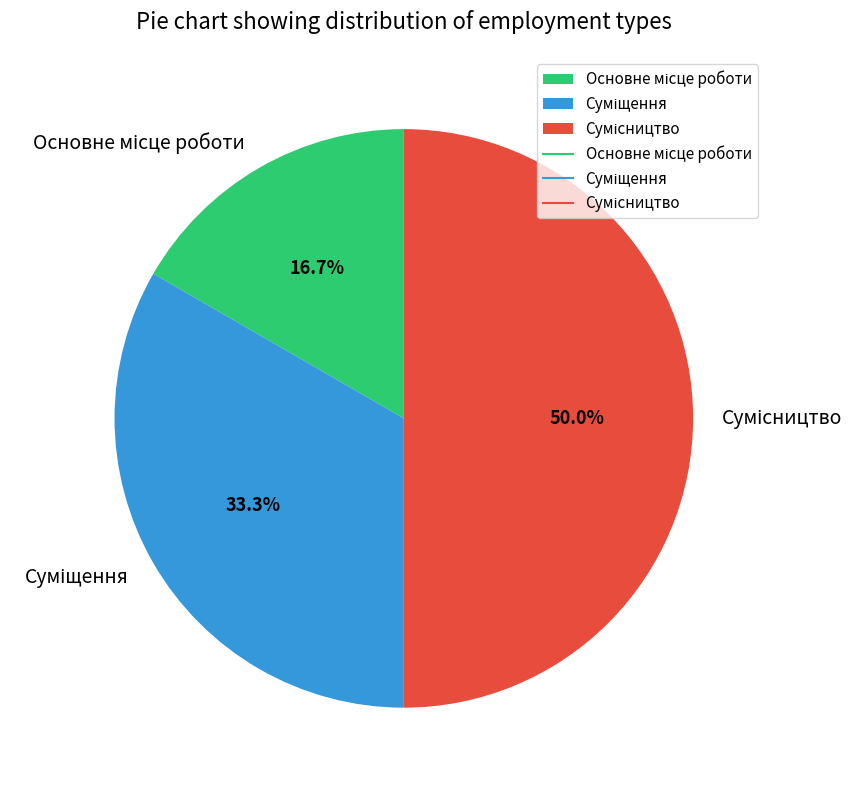

How many slices are in this pie chart?

3